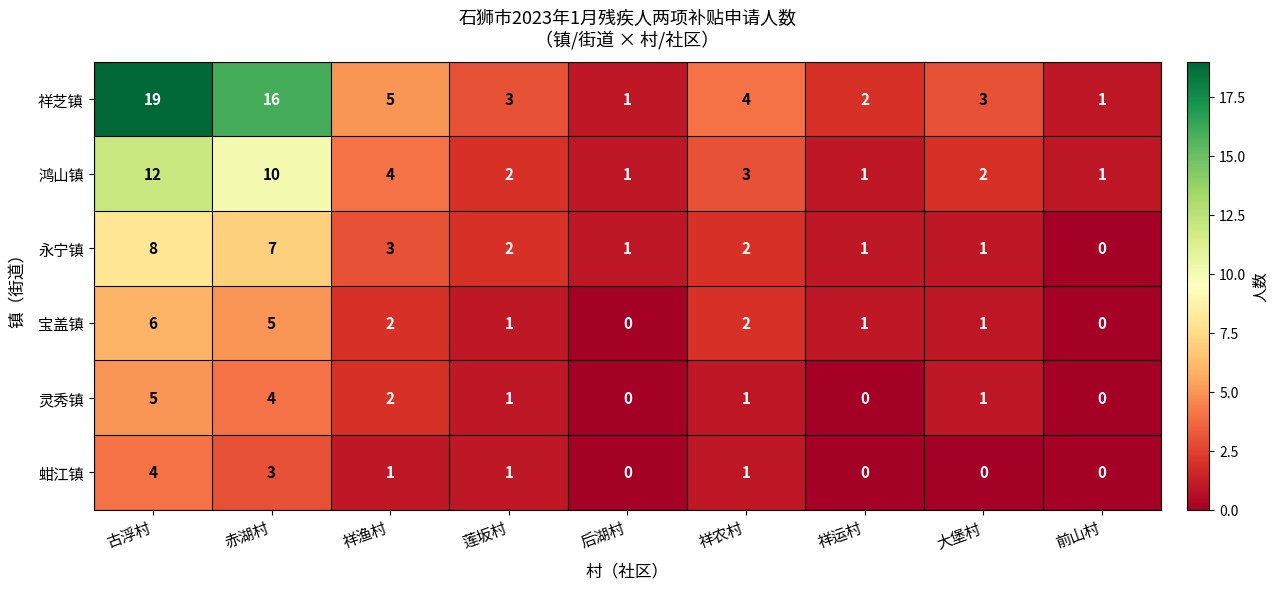

How many distinct data groups are displayed?

6